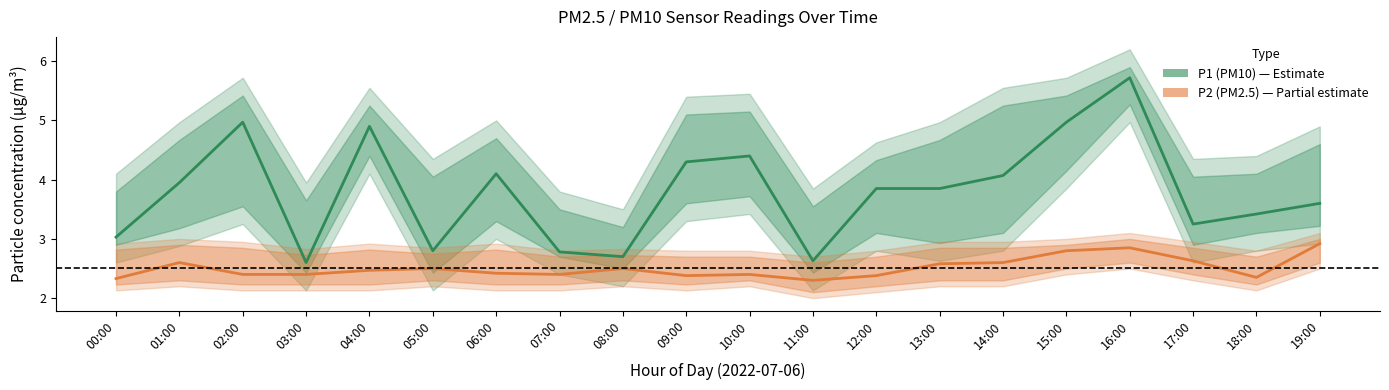

At how many categories does at least one series exceed 3?

15